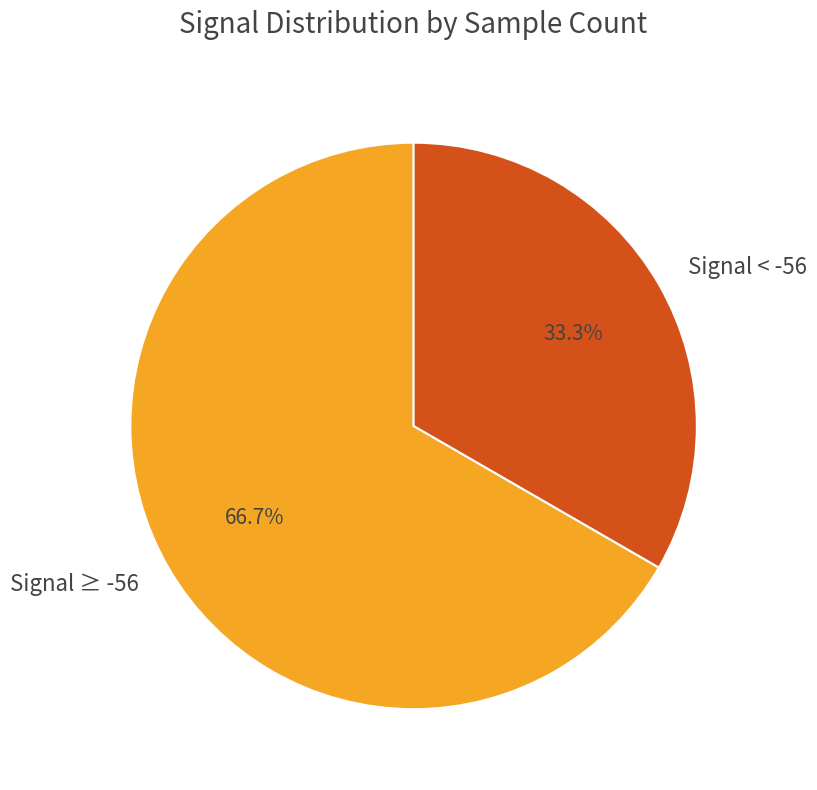

Rank the categories by value from highest to lowest.

Signal ≥ -56, Signal < -56